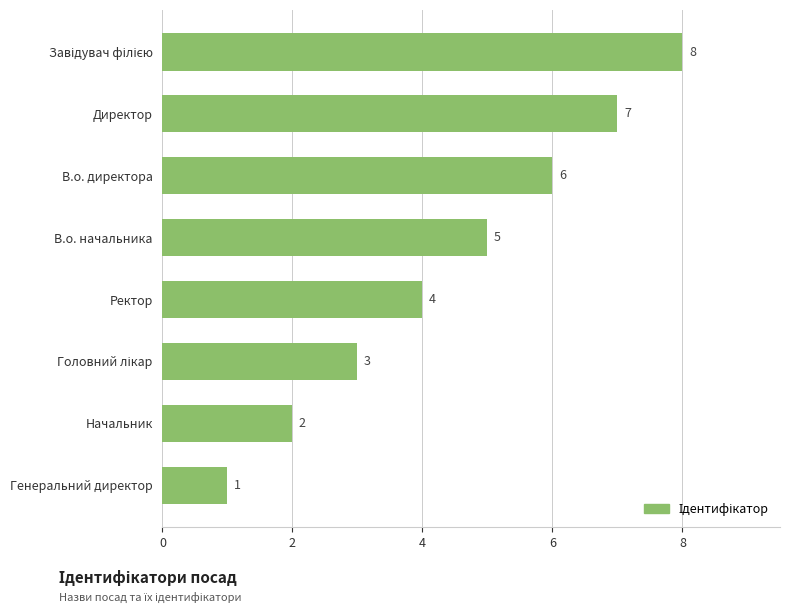

True or false: the data shows 6 at В.о. директора.

True